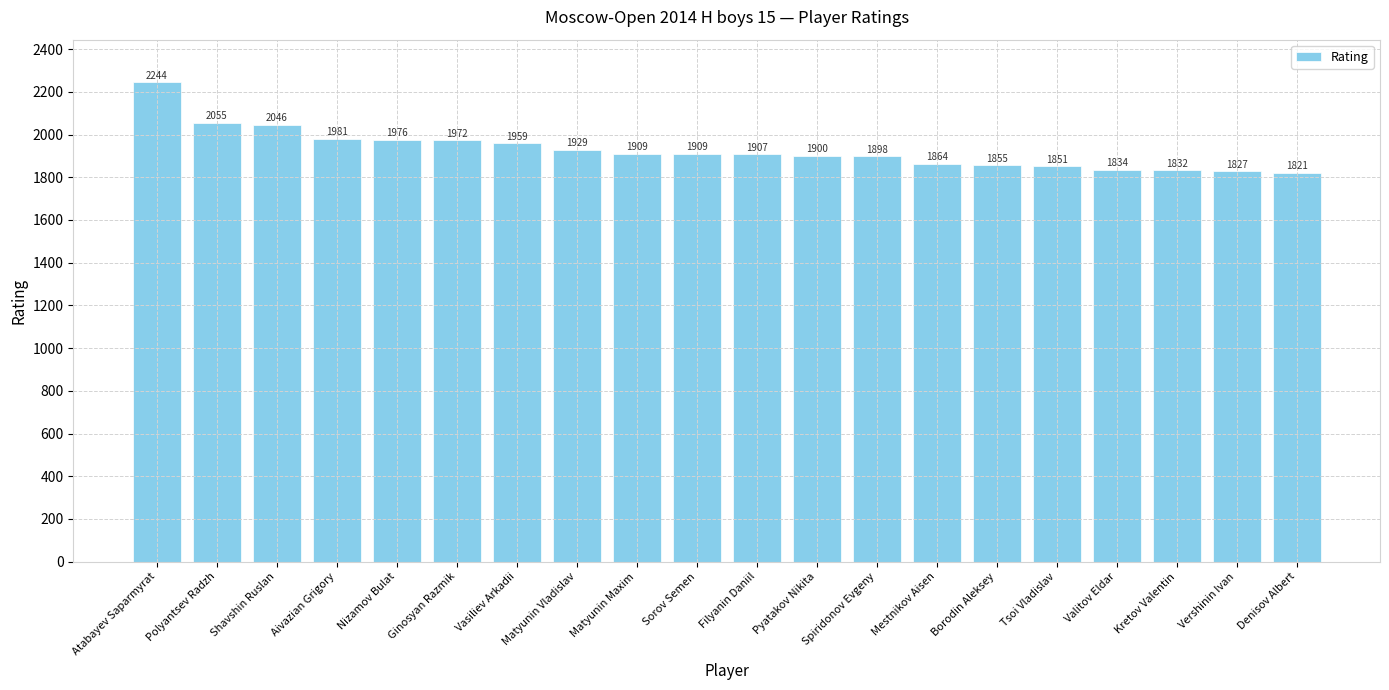

Reading left to right, transcribe all the data shown in this chart.

Atabayev Saparmyrat=2244	Polyantsev Radzh=2055	Shavshin Ruslan=2046	Aivazian Grigory=1981	Nizamov Bulat=1976	Ginosyan Razmik=1972	Vasiliev Arkadii=1959	Matyunin Vladislav=1929	Matyunin Maxim=1909	Sorov Semen=1909	Filyanin Daniil=1907	Pyatakov Nikita=1900	Spiridonov Evgeny=1898	Mestnikov Aisen=1864	Borodin Aleksey=1855	Tsoi Vladislav=1851	Valitov Eldar=1834	Kretov Valentin=1832	Vershinin Ivan=1827	Denisov Albert=1821